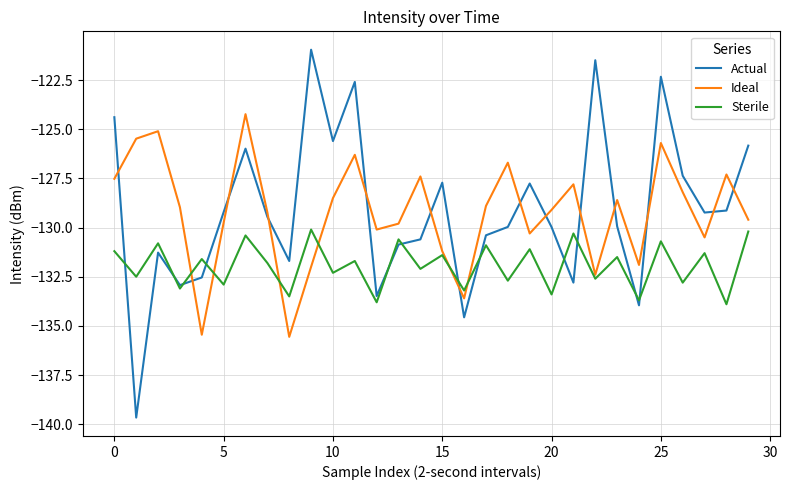

What is the sum of all Ideal values?

-3877.2